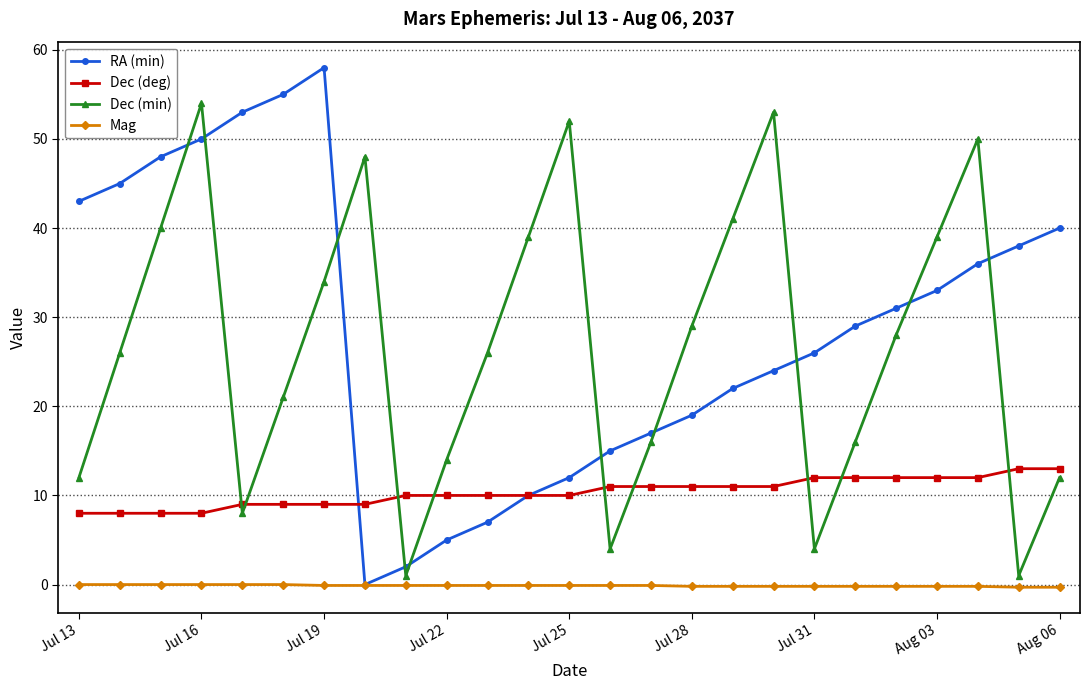

Count the Dec (deg) values in the range 9 to 12.

19